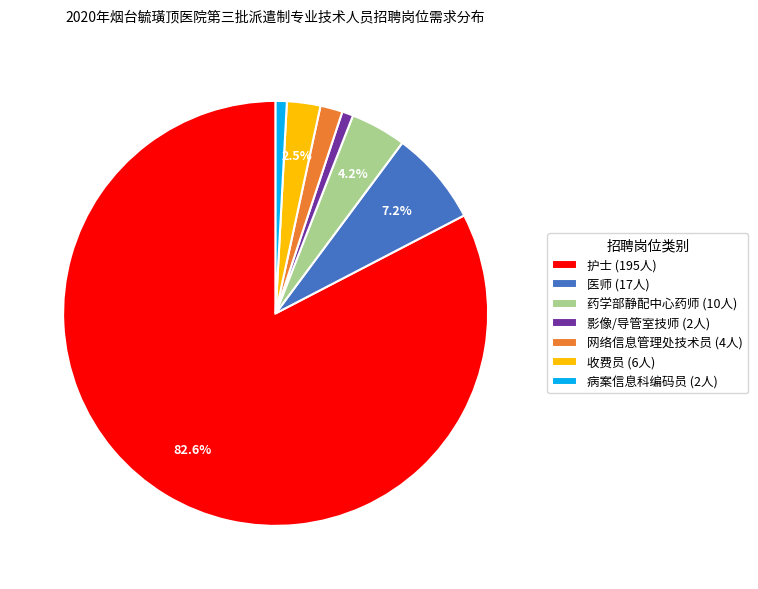

Which slice represents more than half of the pie?

护士 (195人)